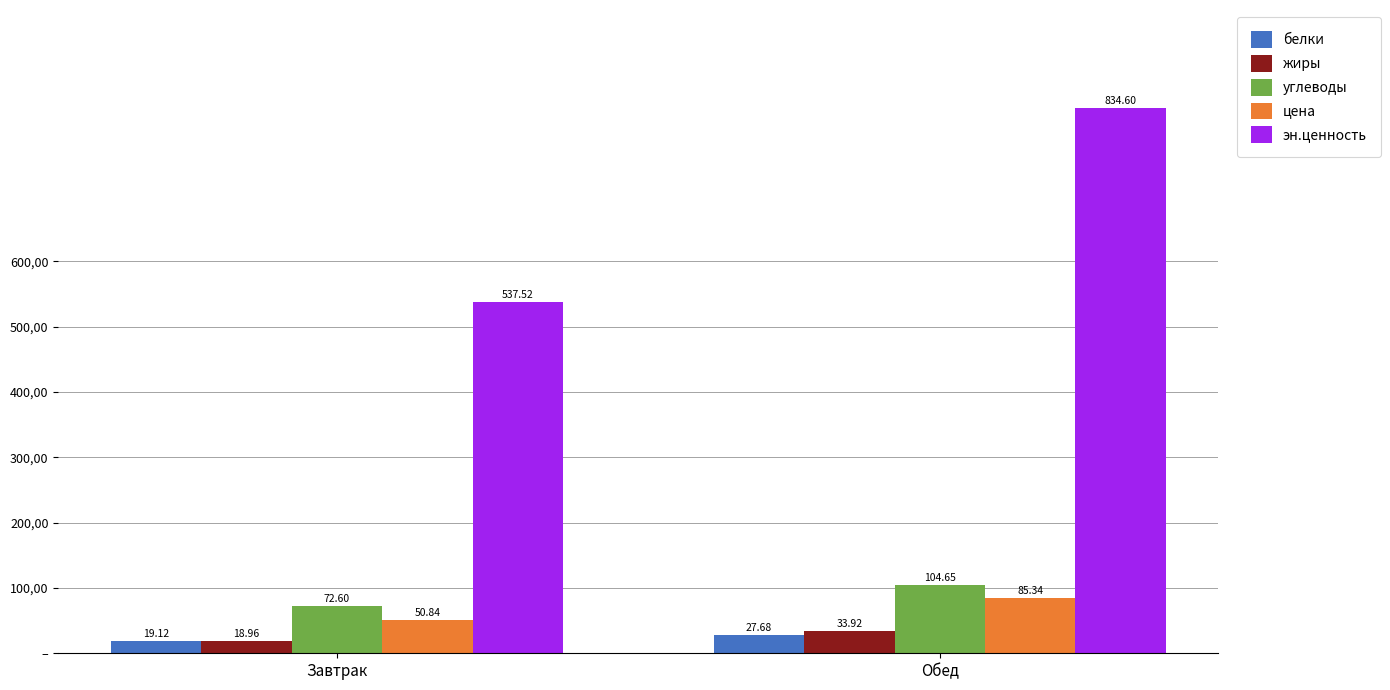

What are all the series names shown in the legend?

белки, жиры, углеводы, цена, эн.ценность